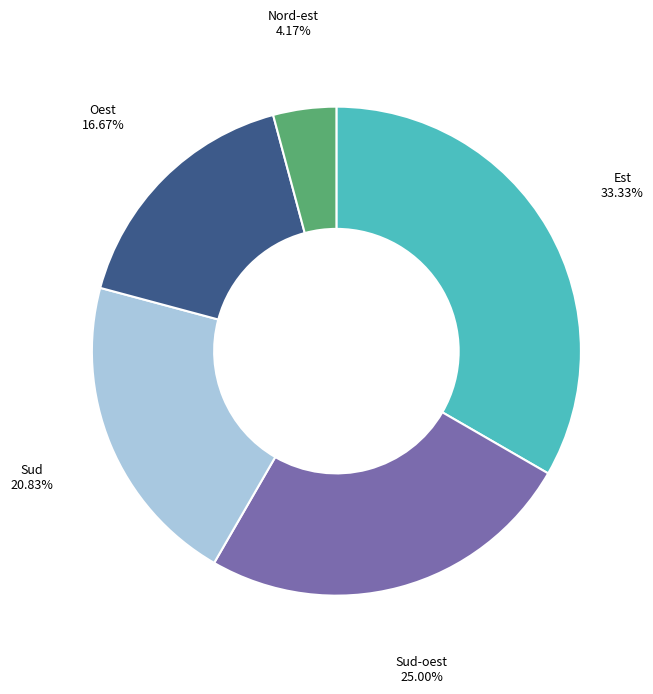

Is there a majority slice in this chart?

No